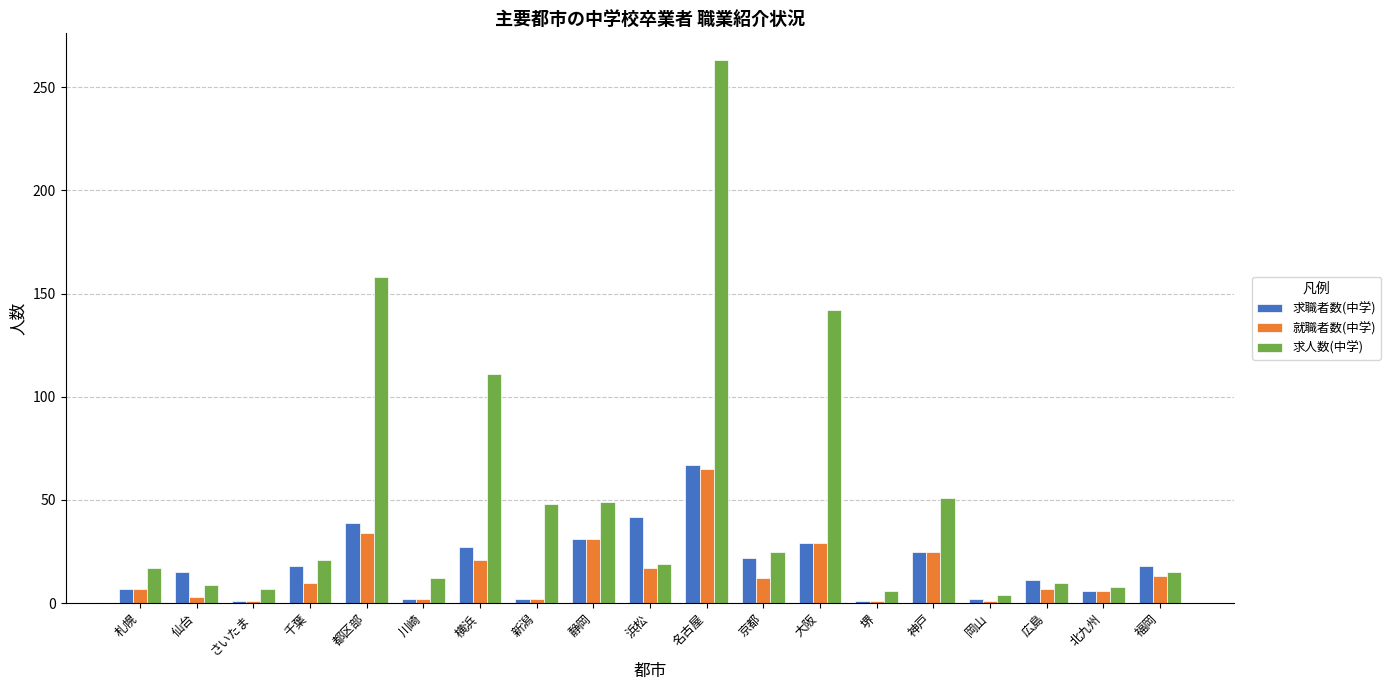

The 求職者数(中学) series shows 6 at 北九州. True or false?

True